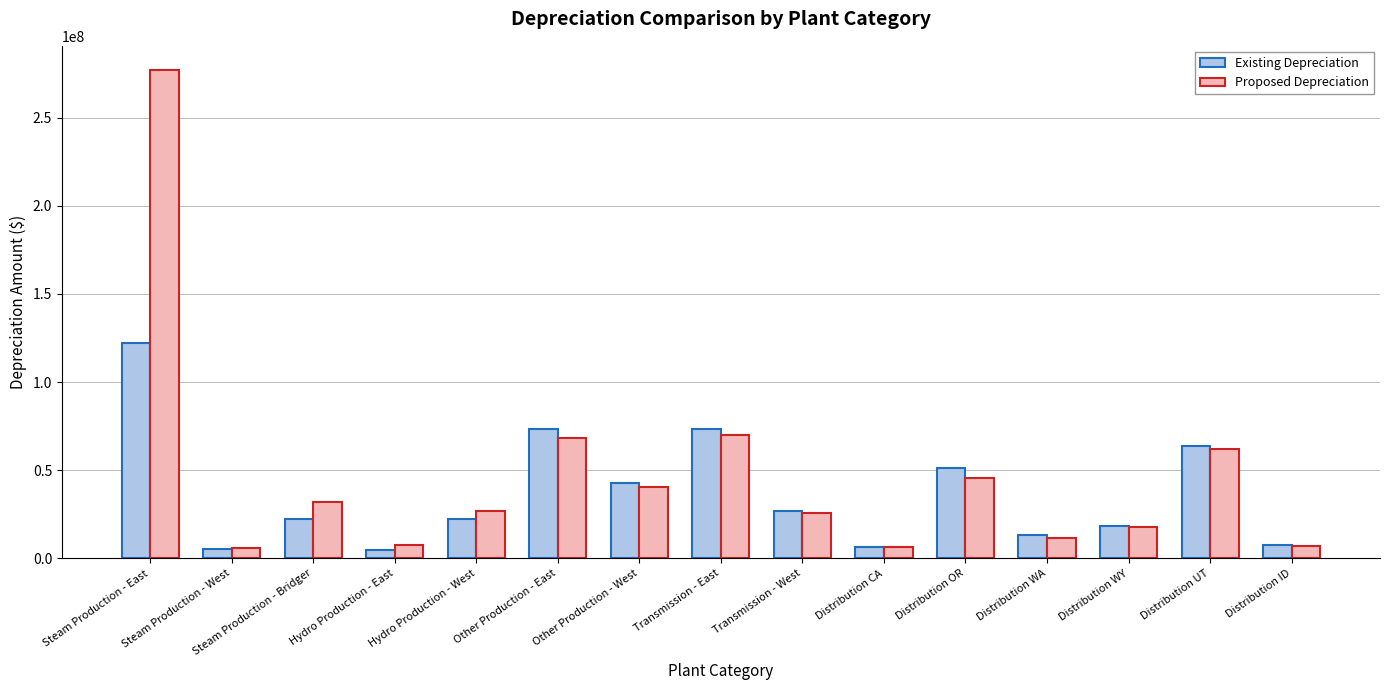

Where is Proposed Depreciation nearest to the value 141403175?

Transmission - East